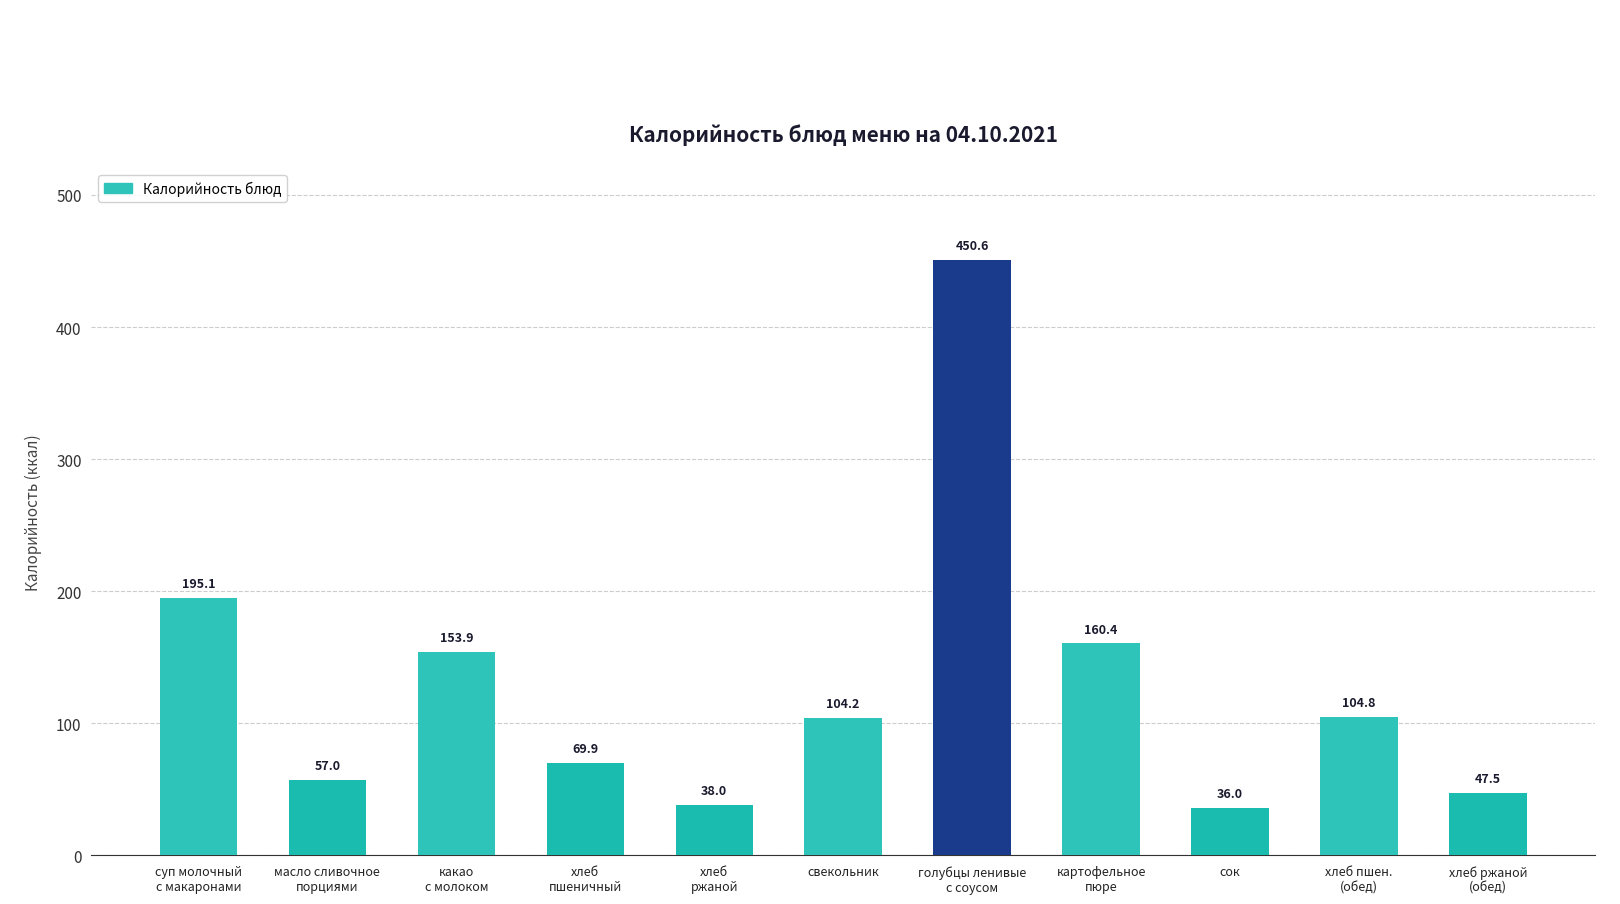

Rank the categories by value from highest to lowest.

голубцы ленивые
с соусом, суп молочный
с макаронами, картофельное
пюре, какао
с молоком, хлеб пшен.
(обед), свекольник, хлеб
пшеничный, масло сливочное
порциями, хлеб ржаной
(обед), хлеб
ржаной, сок